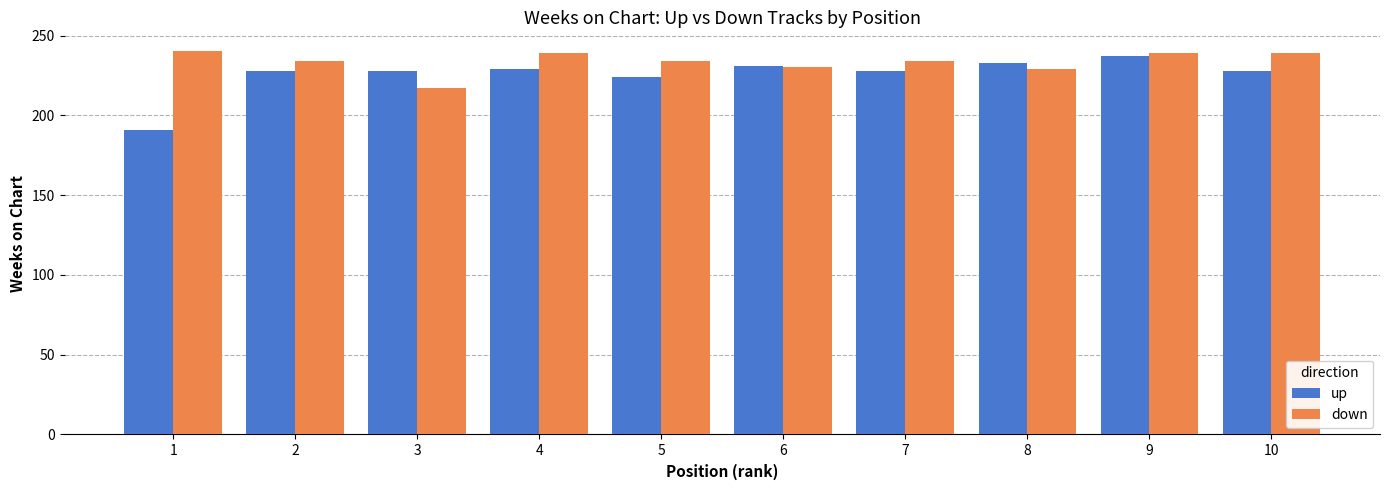

Which series has the largest range (max minus min)?

up